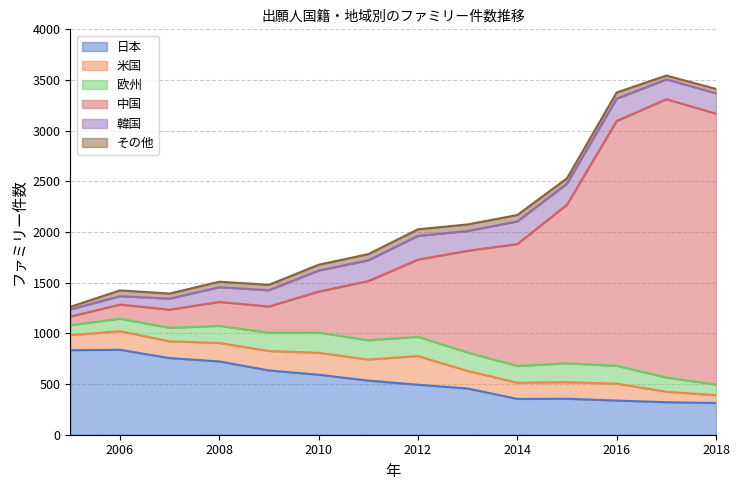

Which has a higher value, 2011 or 2005?

2005